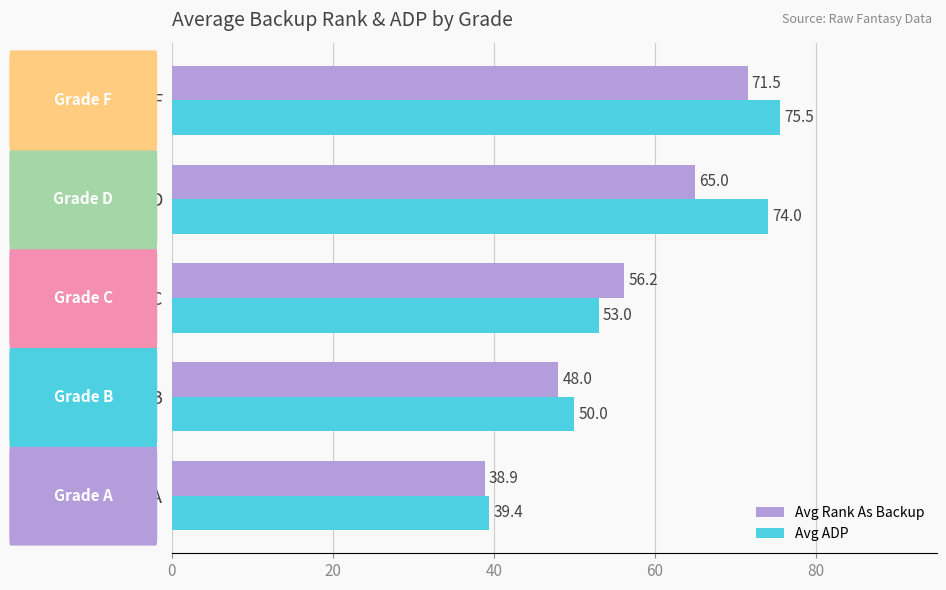

Read the Avg Rank As Backup value at A.

38.9